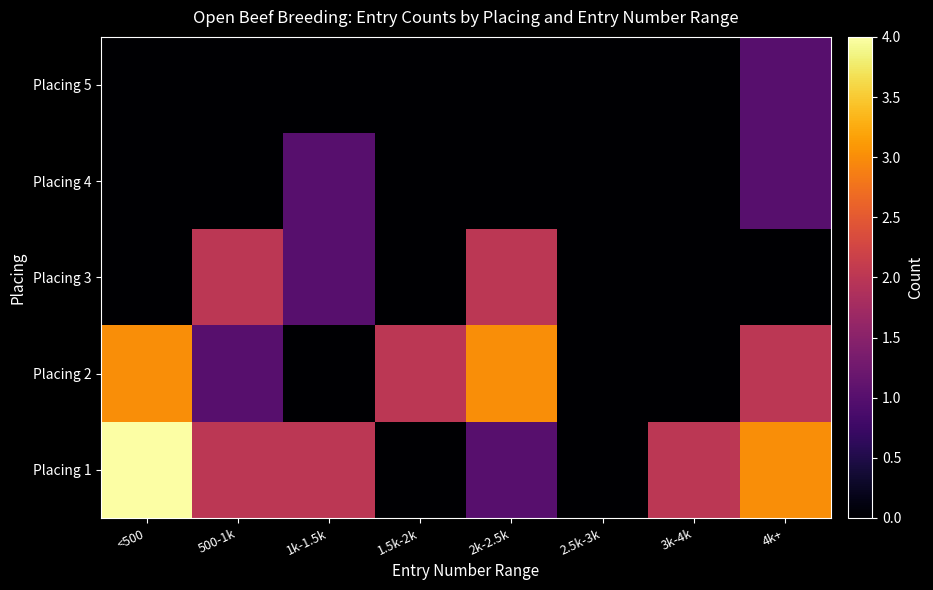

At how many categories does at least one series exceed 2?

3